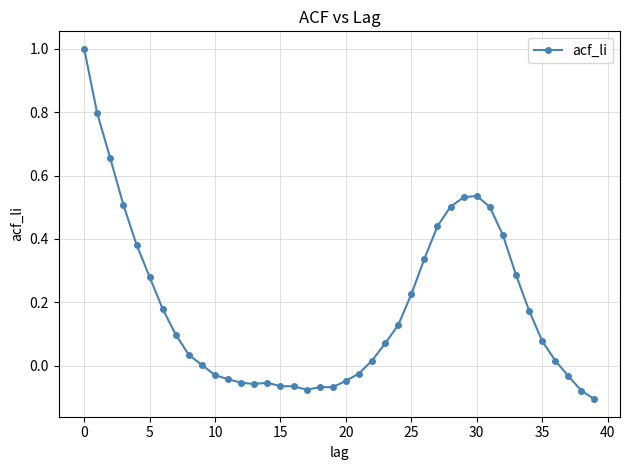

What is the difference between the second highest and second lowest values?

0.9